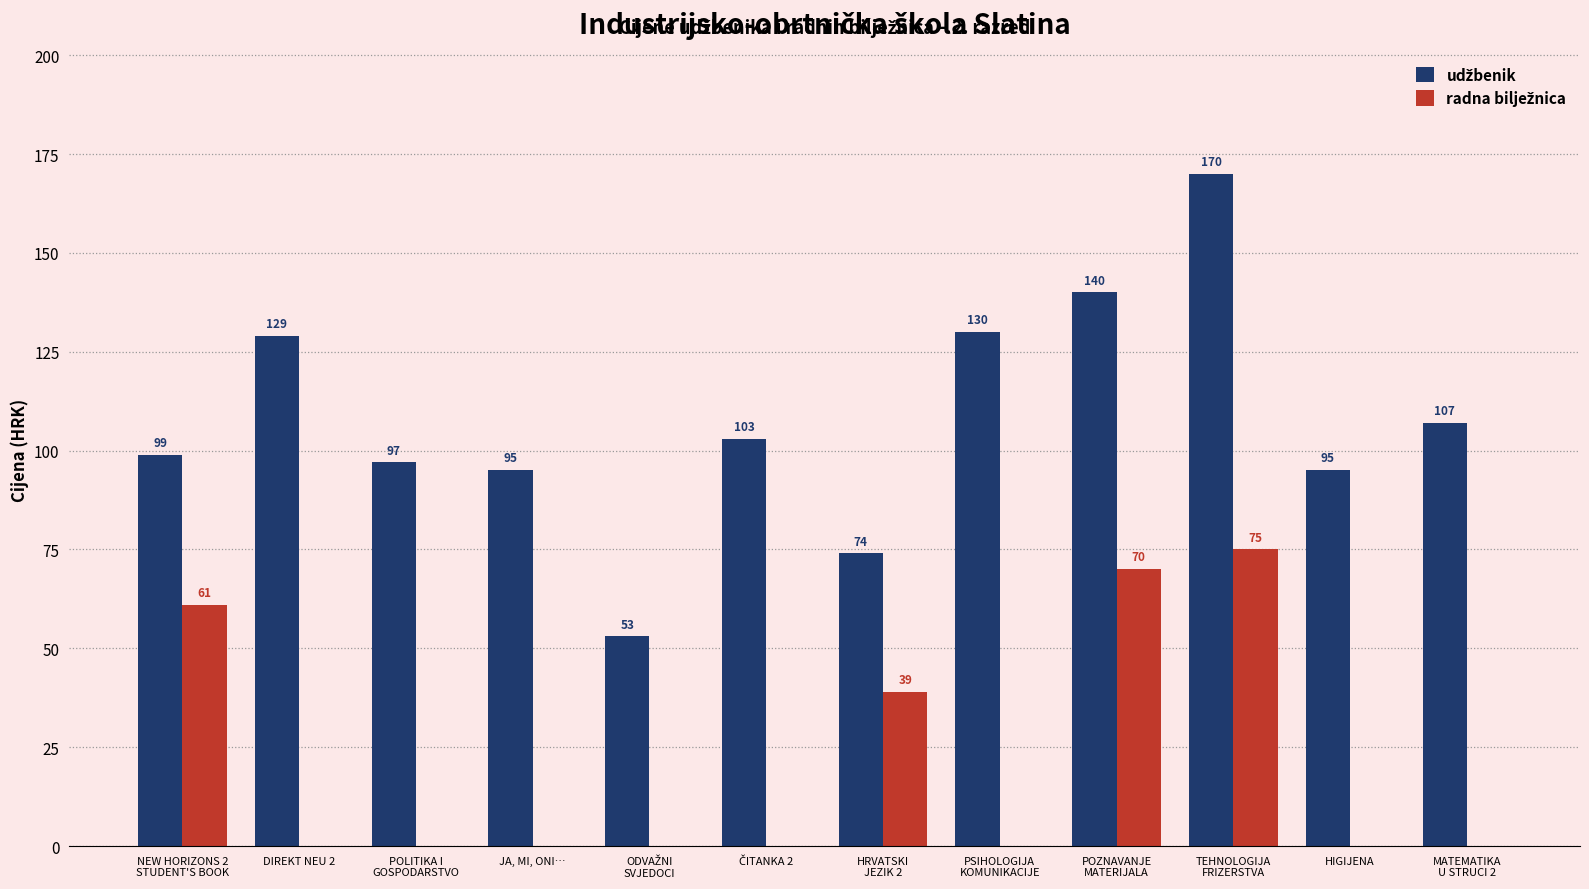

What is the maximum value shown in the chart?

170.0